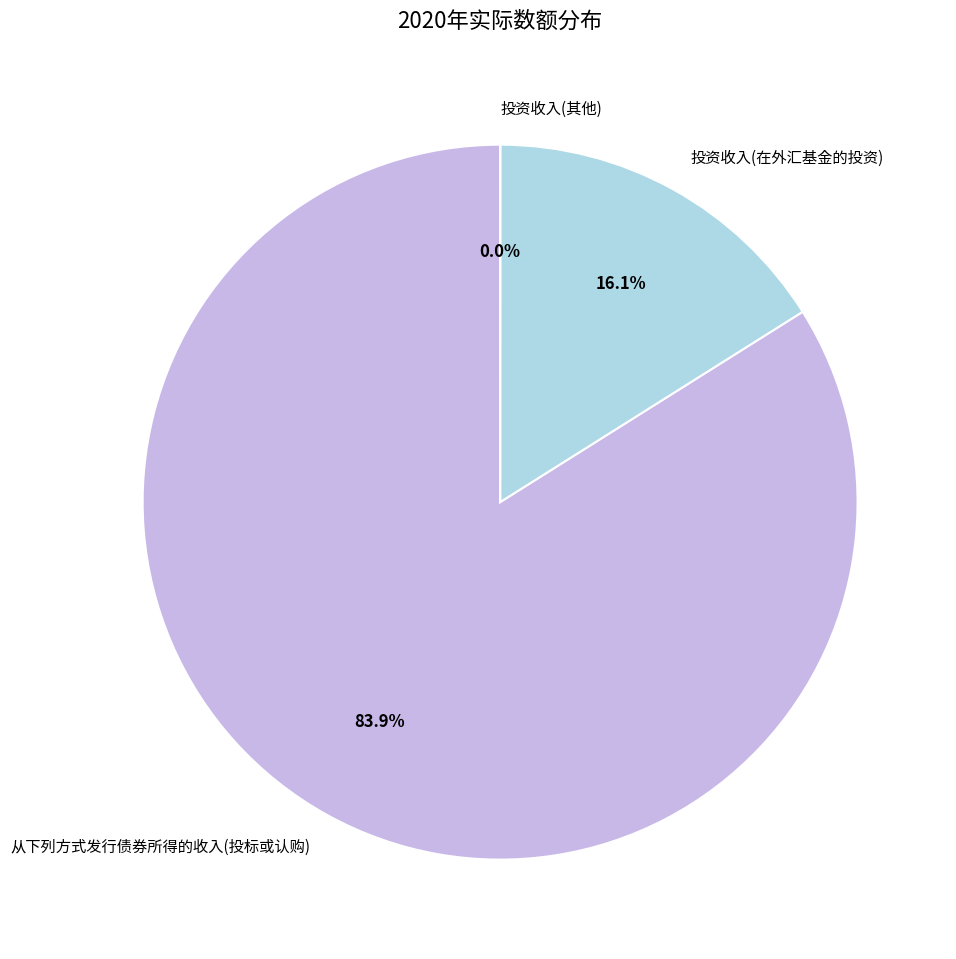

Which has a higher value, 从下列方式发行债券所得的收入(投标或认购) or 投资收入(在外汇基金的投资)?

从下列方式发行债券所得的收入(投标或认购)